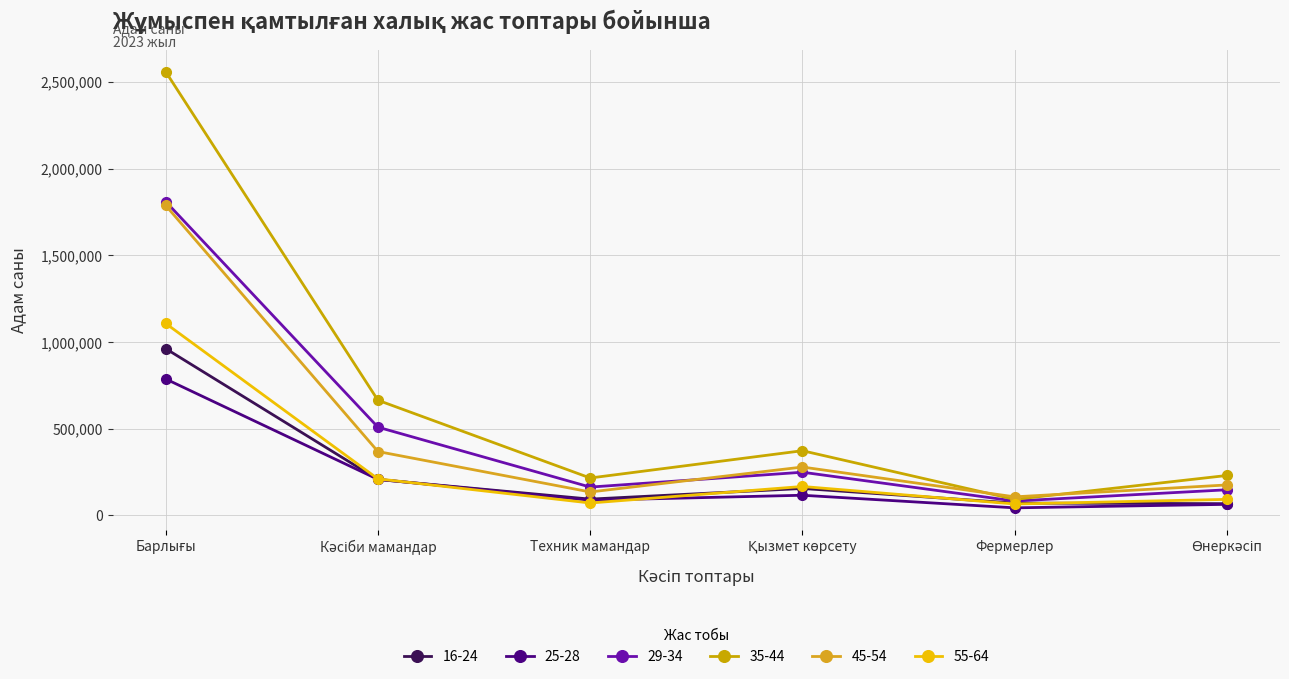

What is the average value of the 25-28 series?

218001